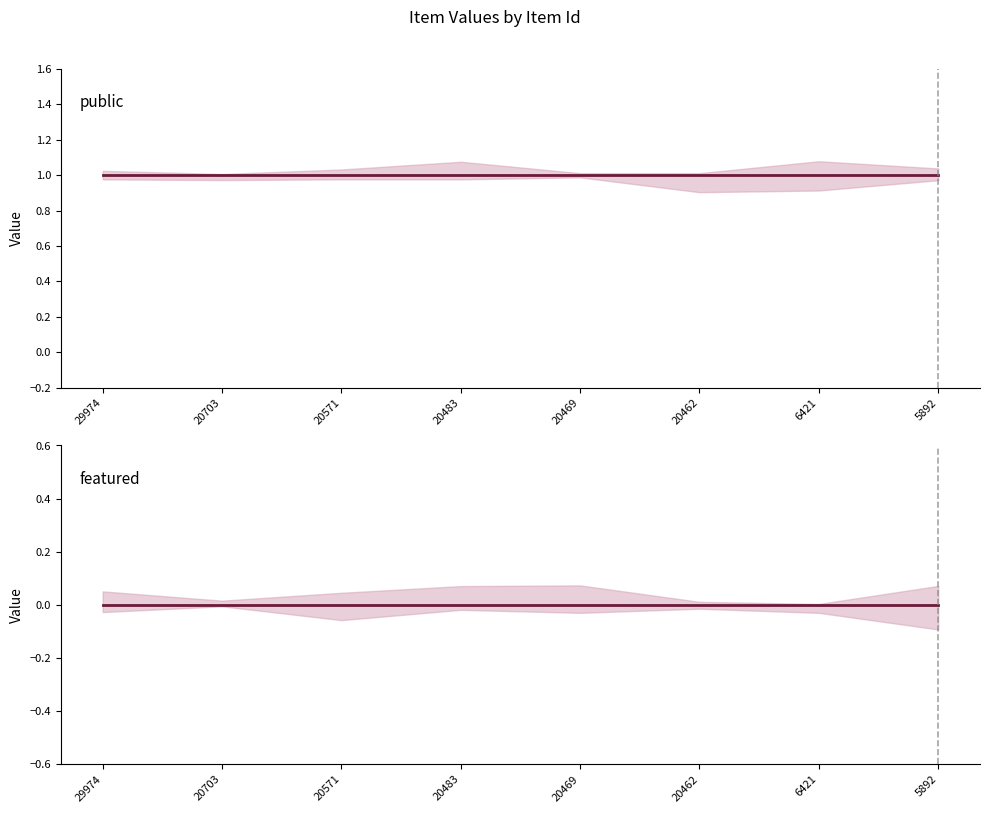

What are all the series names shown in the legend?

public, featured